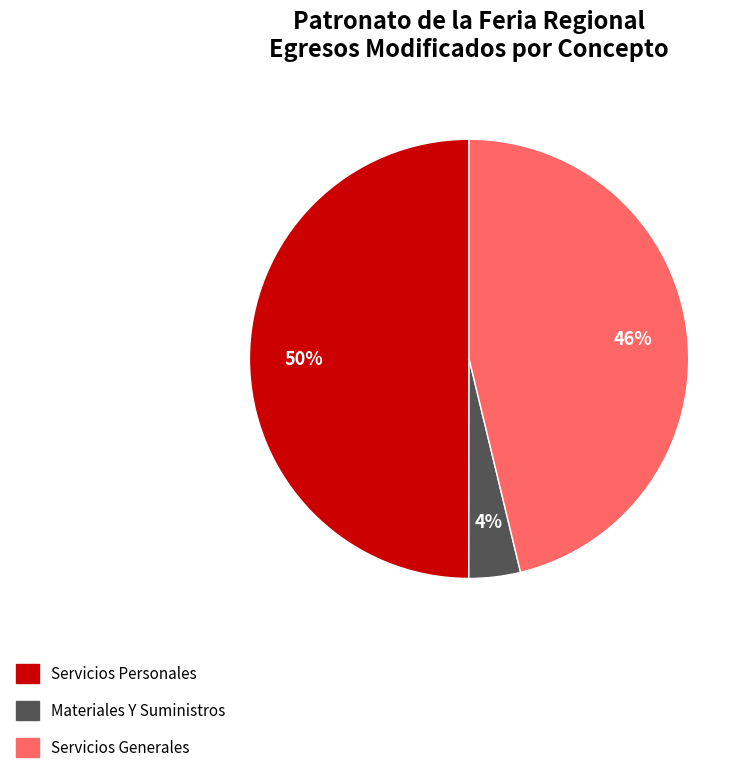

To the nearest percent, what is the difference between the largest and smallest slice percentages?

46%